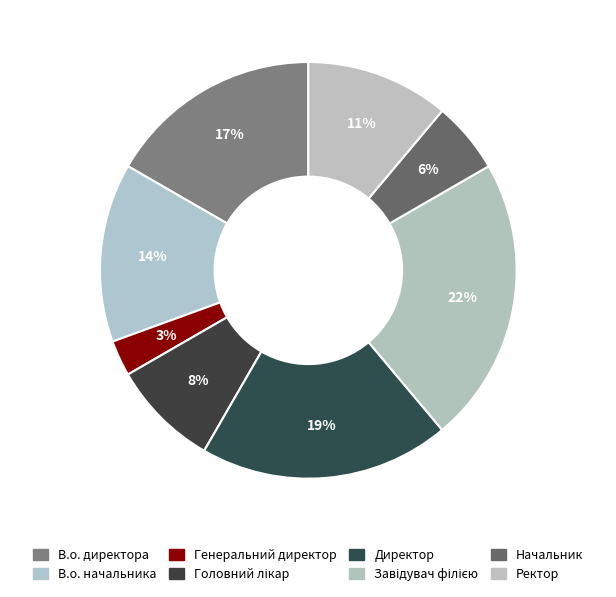

The Генеральний директор slice represents 3% of the pie. True or false?

True